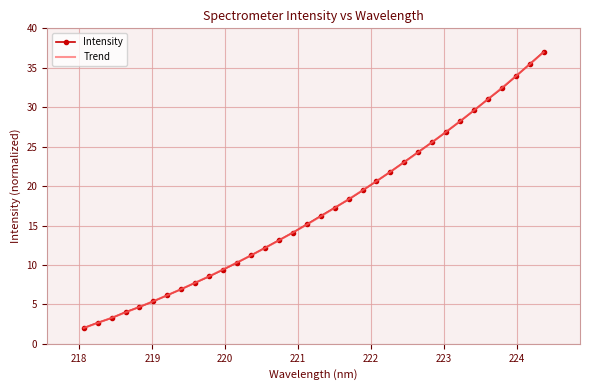

List the labels in order of value, largest first.

224.3616, 224.1709, 223.9802, 223.7895, 223.5987, 223.408, 223.2172, 223.0264, 222.8355, 222.6447, 222.4538, 222.263, 222.0721, 221.8812, 221.6902, 221.4993, 221.3083, 221.1174, 220.9264, 220.7354, 220.5444, 220.3533, 220.1623, 219.9712, 219.7801, 219.589, 219.3979, 219.2067, 219.0156, 218.8244, 218.6332, 218.442, 218.2508, 218.0596